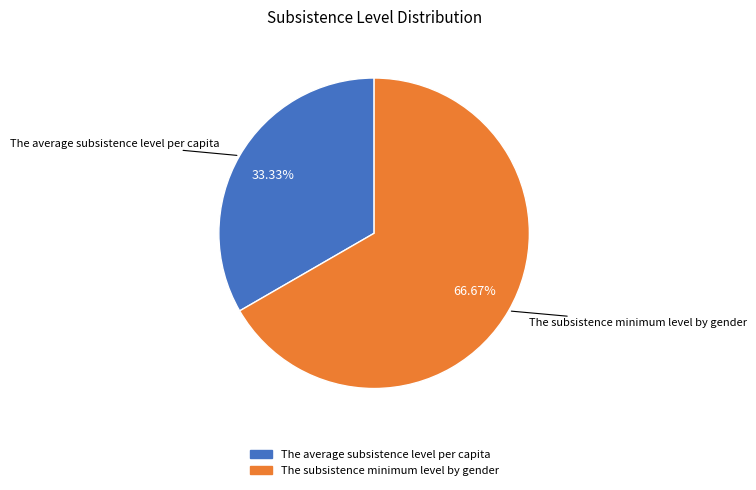

What percentage is the The average subsistence level per capita slice, to the nearest percent?

33%